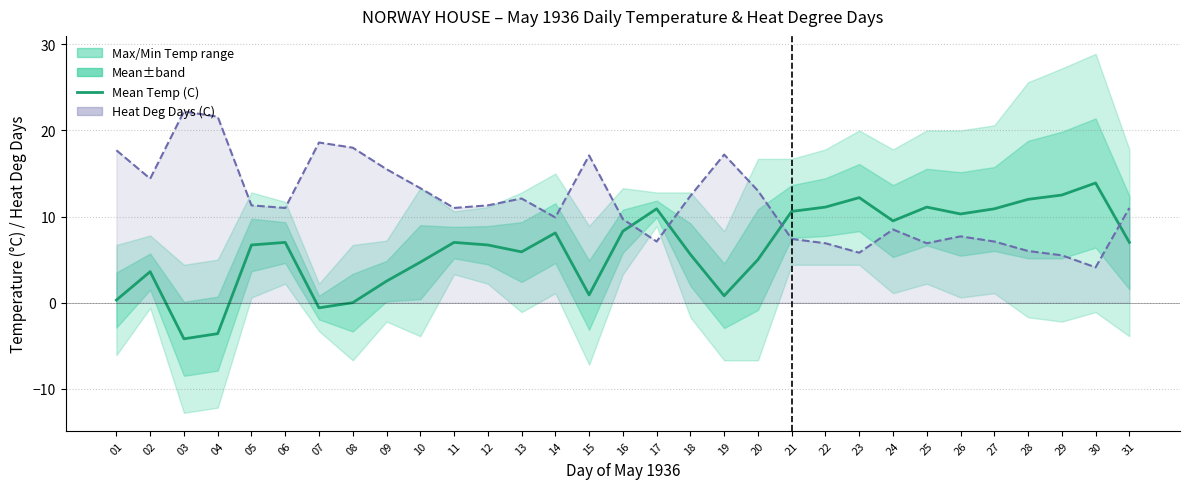

What is the difference between the values at 24 and 12?

2.8